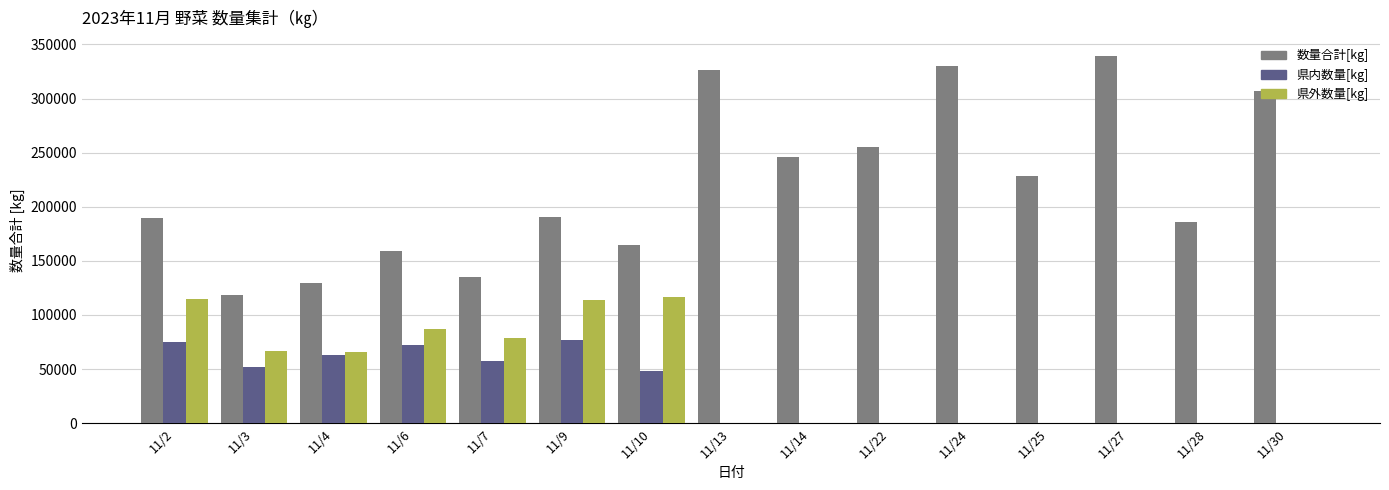

The value of 県内数量[kg] at 11/30 is 0. True or false?

True